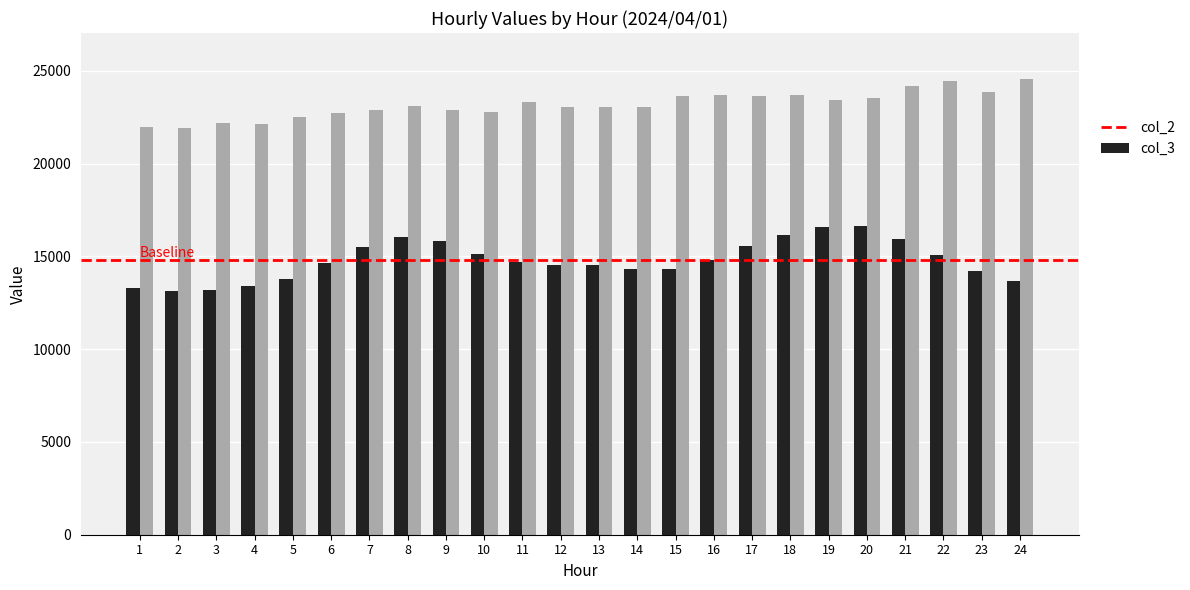

What is the lowest value of the col_3 series?

21921